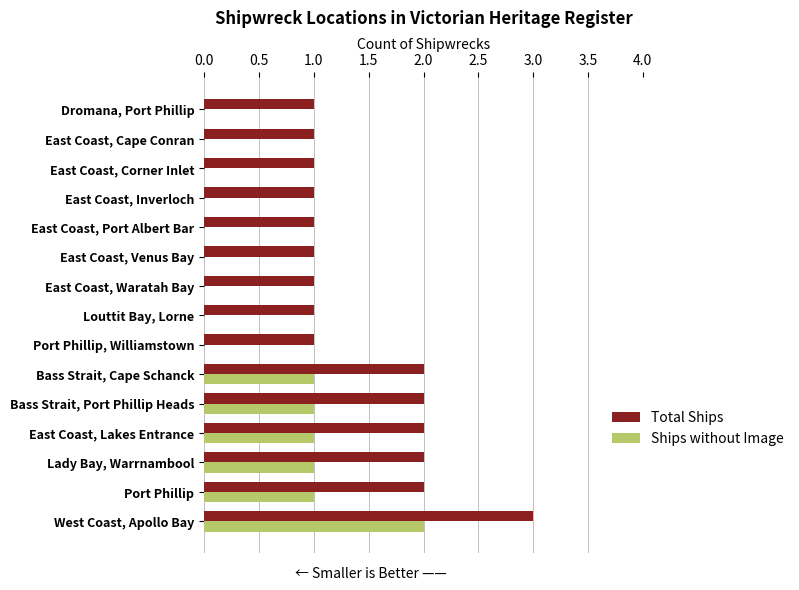

The value of Total Ships at East Coast, Corner Inlet is 1. True or false?

True